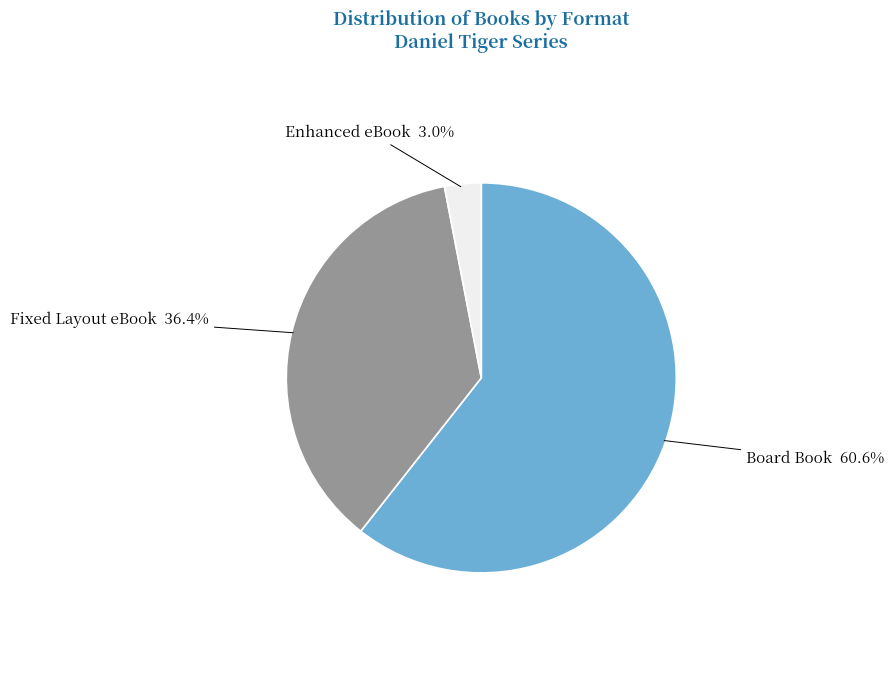

Does Fixed Layout eBook represent more than half of the total?

No